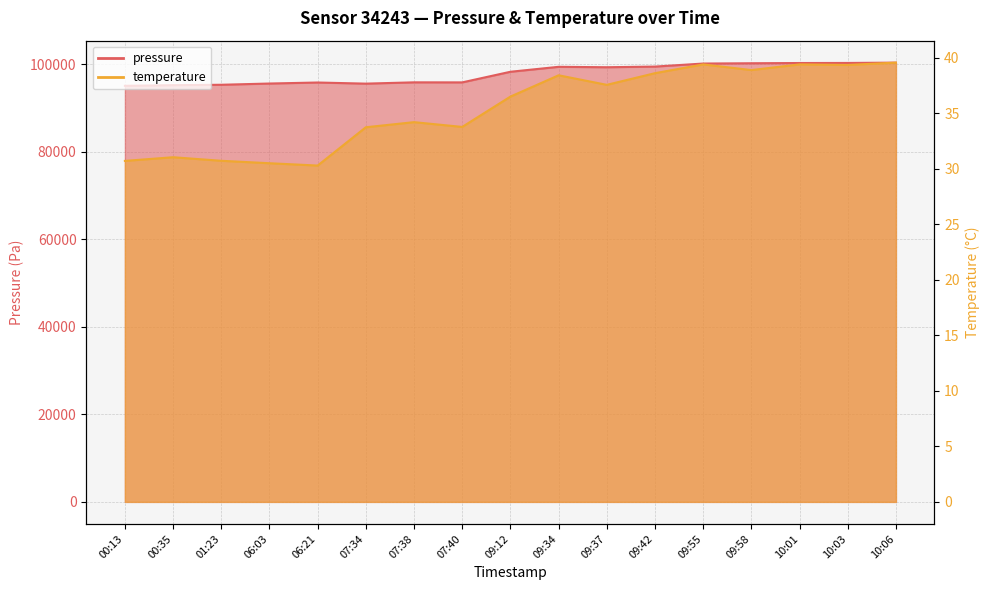

Which category has the highest value in the temperature series?

10:06